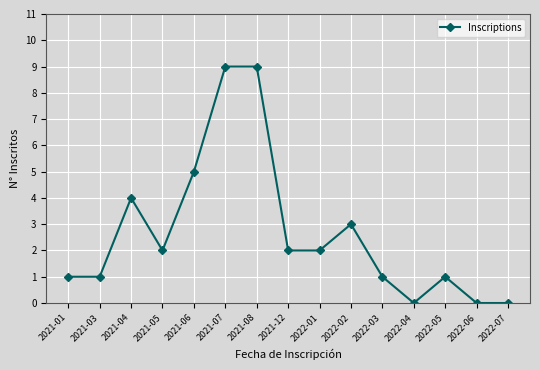

Between 2022-04 and 2021-12, which is larger?

2021-12